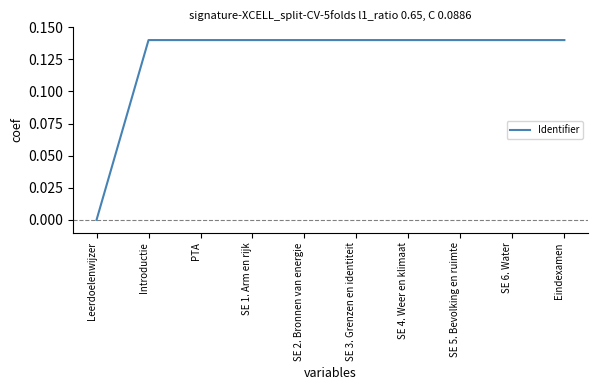

True or false: the data shows 0.0 at Eindexamen.

False